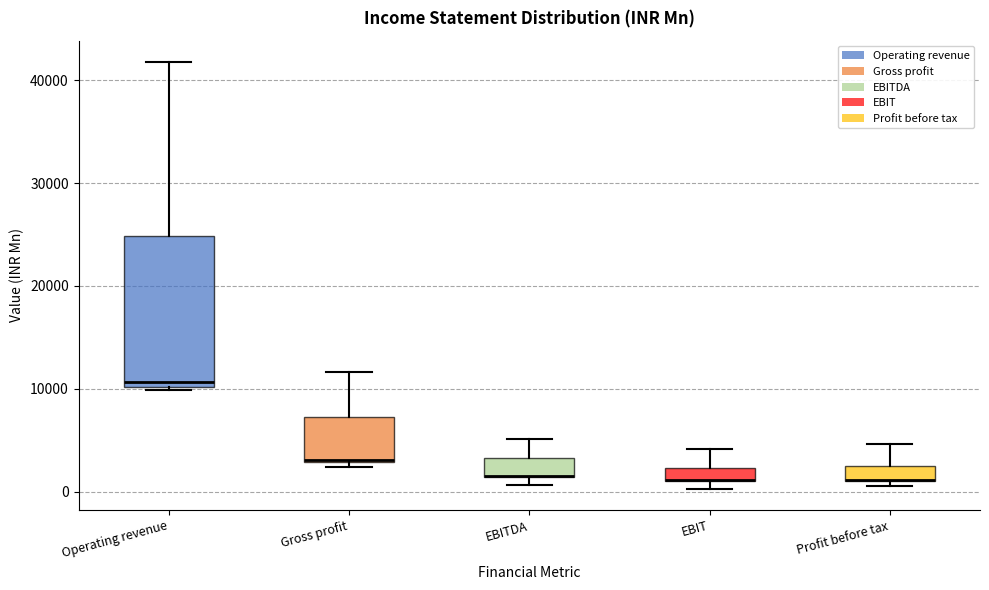

Comparing the boxes themselves (not the whiskers), which one is the tallest?

Operating revenue